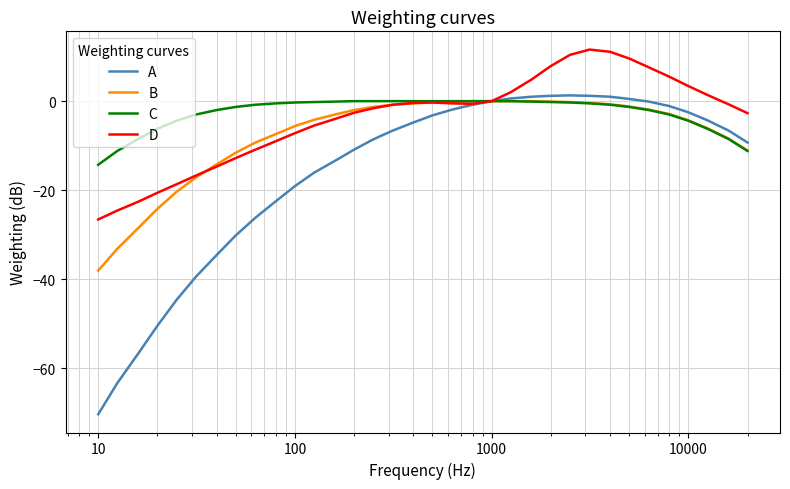

What is the minimum value for B?

-38.1